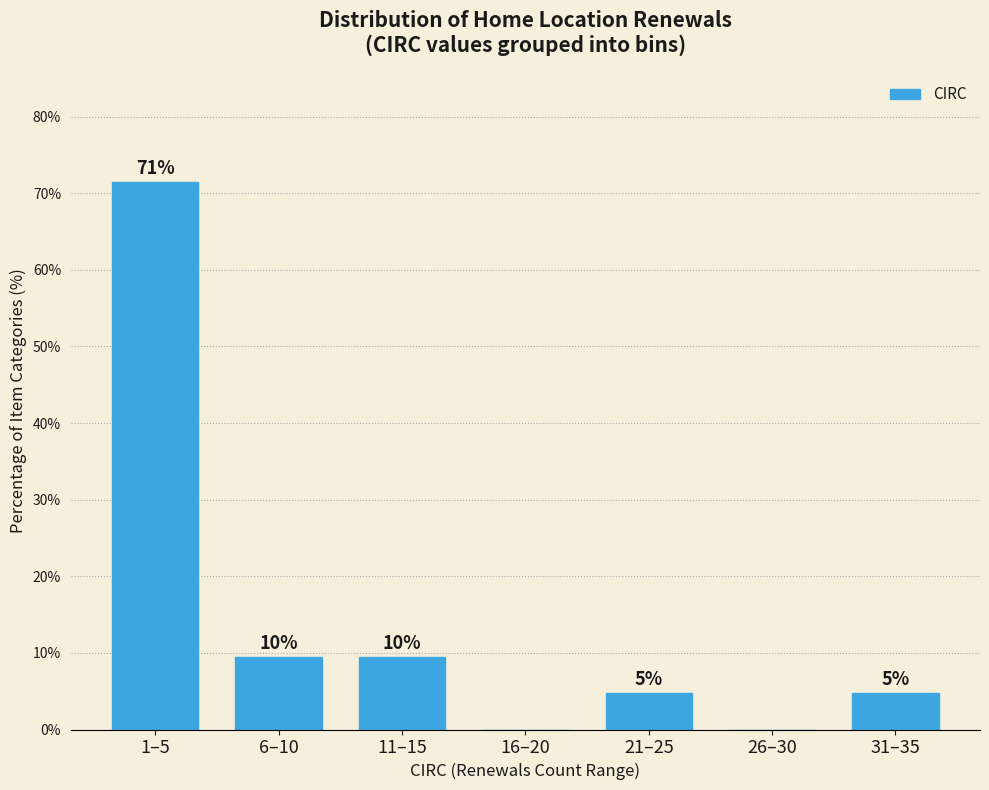

Are the bars horizontal?

No